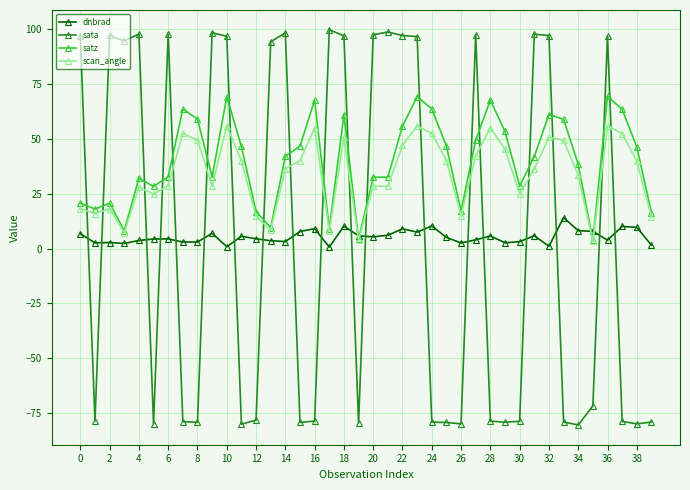

Which series has the largest range (max minus min)?

sata